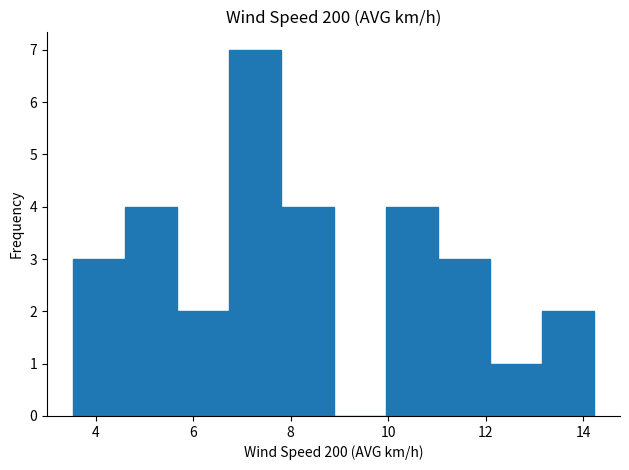

What is the height of the bar covering 5.6 to 6.8 on the x-axis? Neither the bar edges nor the heights are printed on the chart, so give them approximately, as read against the axes.

2